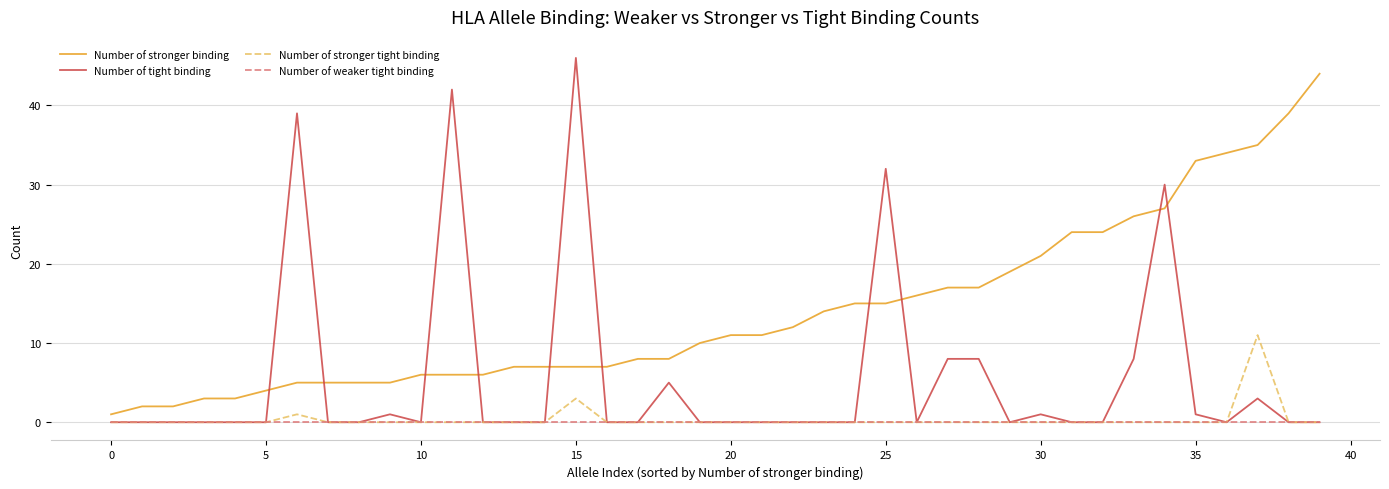

Which series has the largest range (max minus min)?

Number of tight binding